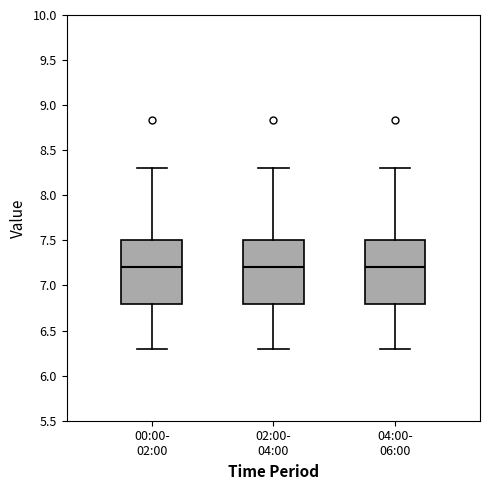

Reading left to right, read every box against the y-axis: the position of its median line, the range the box covers, and the ends of its whiskers. The values are not printed on the chart, so give them approximately, as read against the axis.

00:00- 02:00: median 7.2, box 6.8 to 7.5, whiskers 6.3 to 8.3
02:00- 04:00: median 7.2, box 6.8 to 7.5, whiskers 6.3 to 8.3
04:00- 06:00: median 7.2, box 6.8 to 7.5, whiskers 6.3 to 8.3